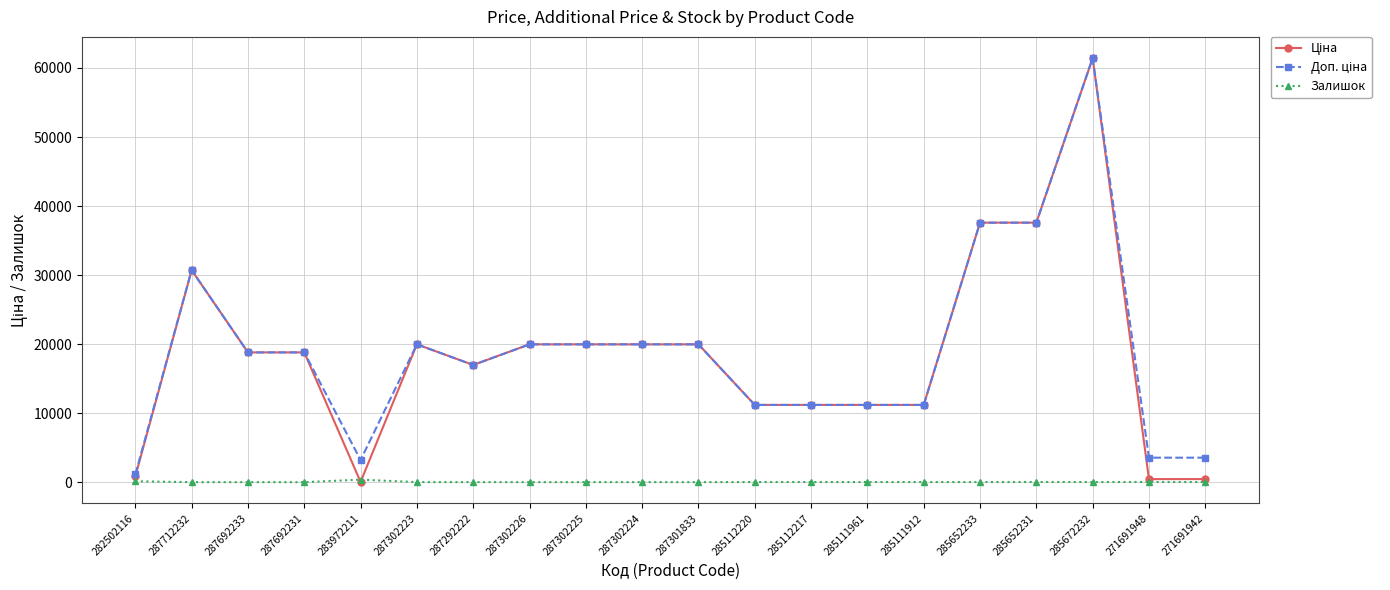

What is the total value across all series at 287692233?

37593.6